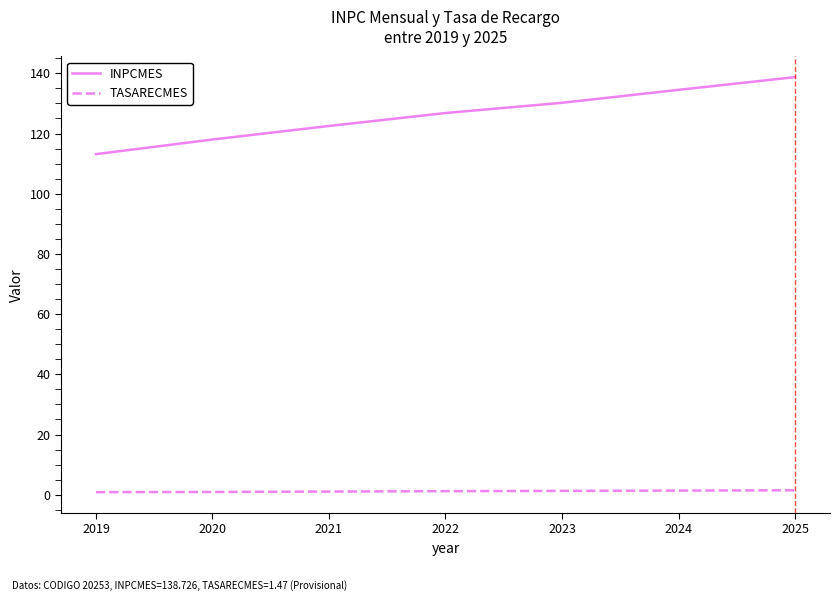

True or false: INPCMES and TASARECMES cross at least once.

False